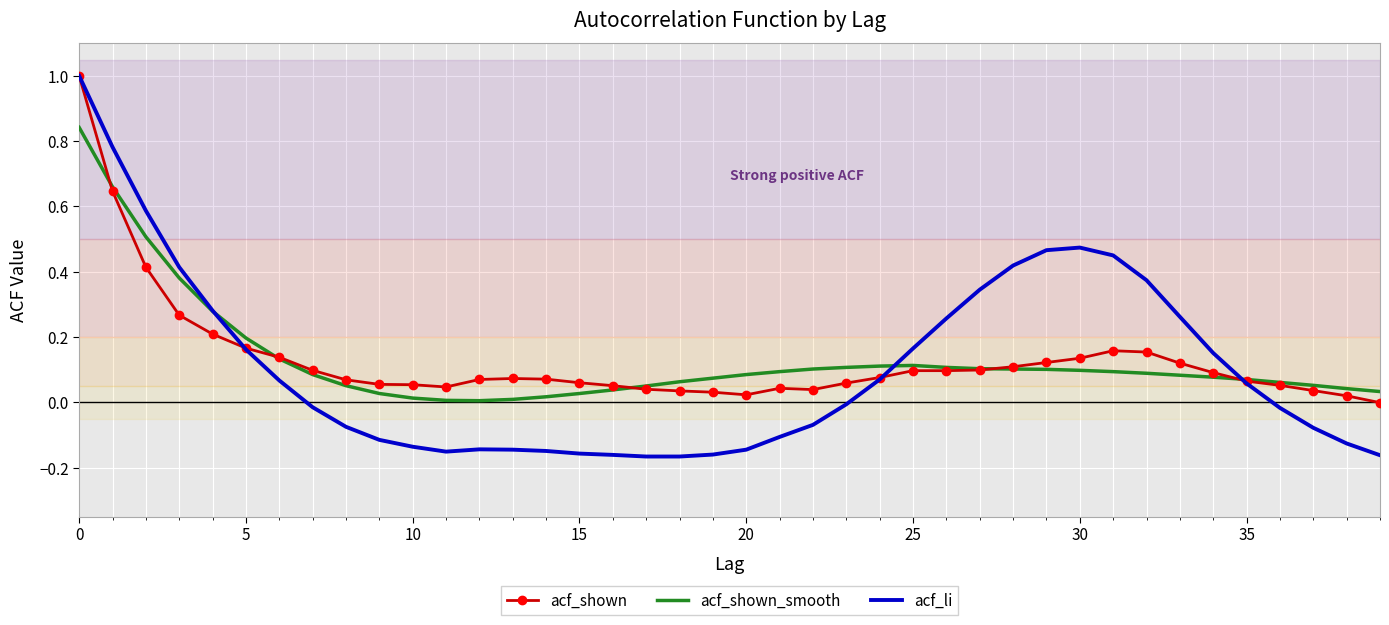

Which series has the widest spread of values?

acf_li